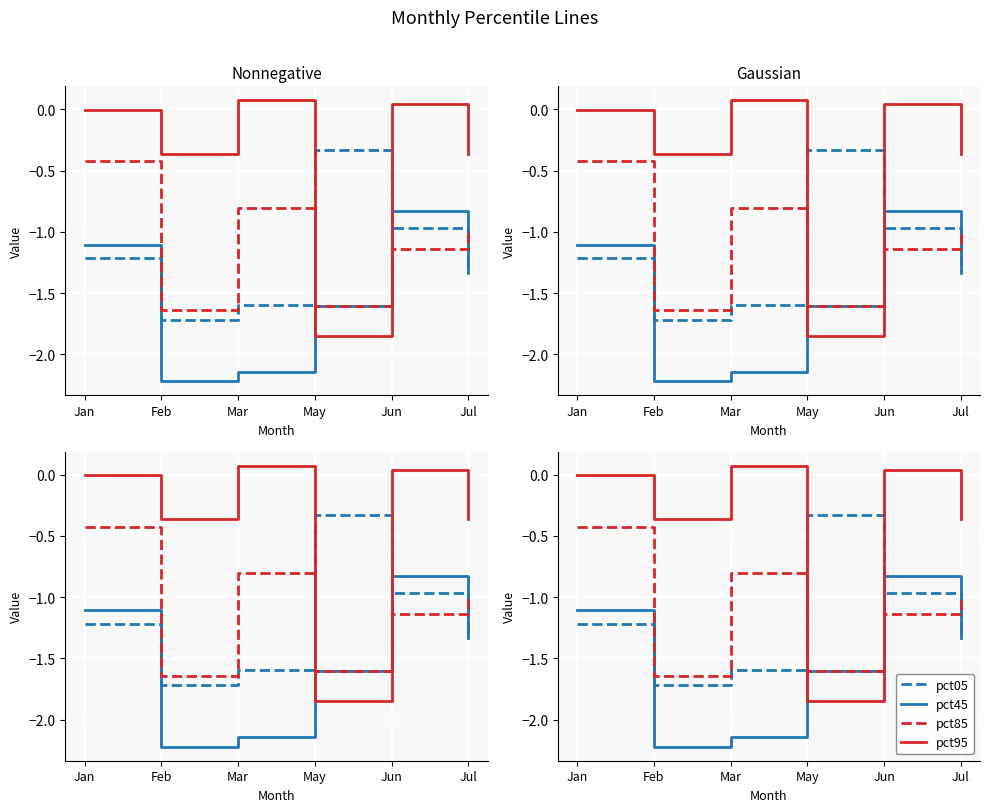

How many values in the pct45 series are below -1?

5